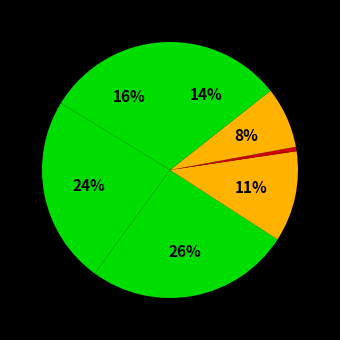

Rank the categories by value from highest to lowest.

2020-1070028, 2020-1070010, 2020-1069611, 2020-1072416, 2020-1071197, 2020-1072326, 2020-1071410